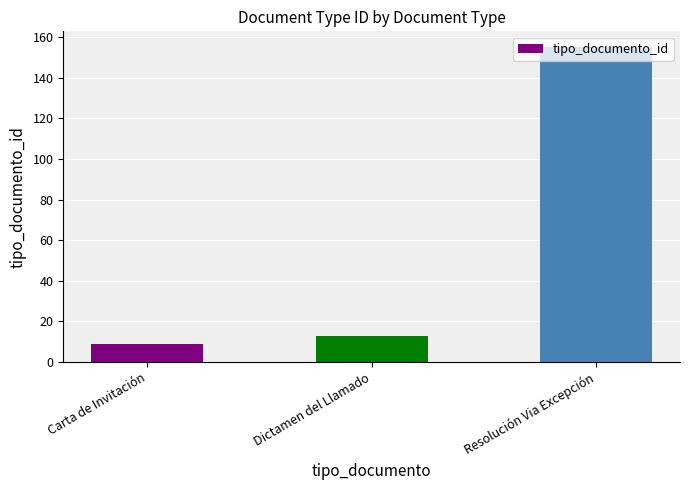

What is the change in value from Dictamen del Llamado to Resolución Via Excepción?

+142